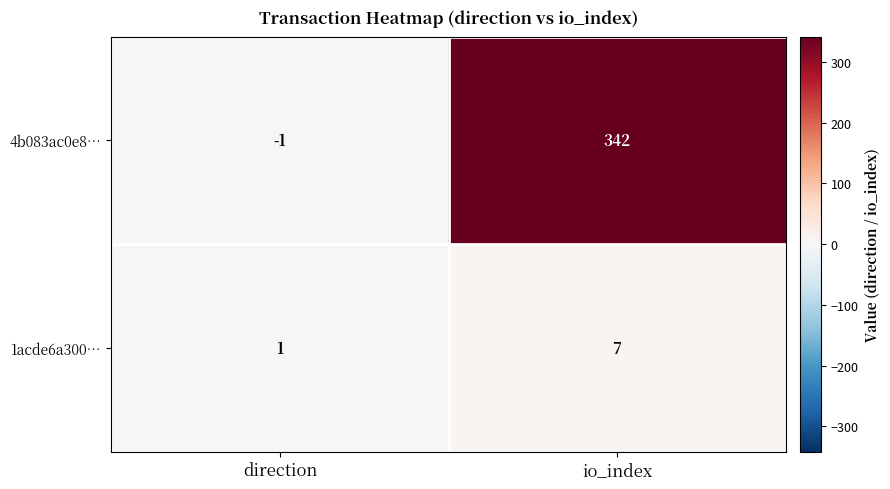

The 4b083ac0e8… series shows 342 at io_index. True or false?

True